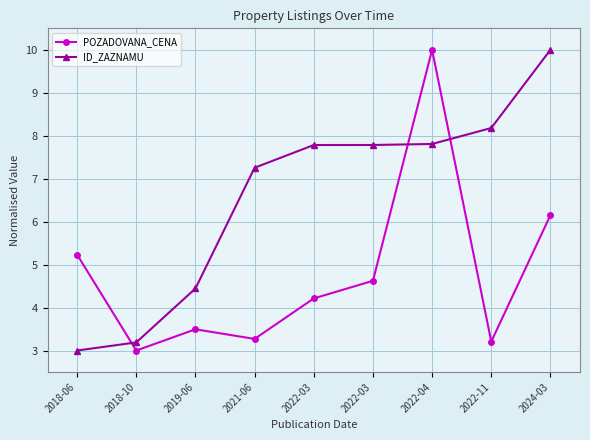

After their last crossing, which series has the higher values: POZADOVANA_CENA or ID_ZAZNAMU?

ID_ZAZNAMU